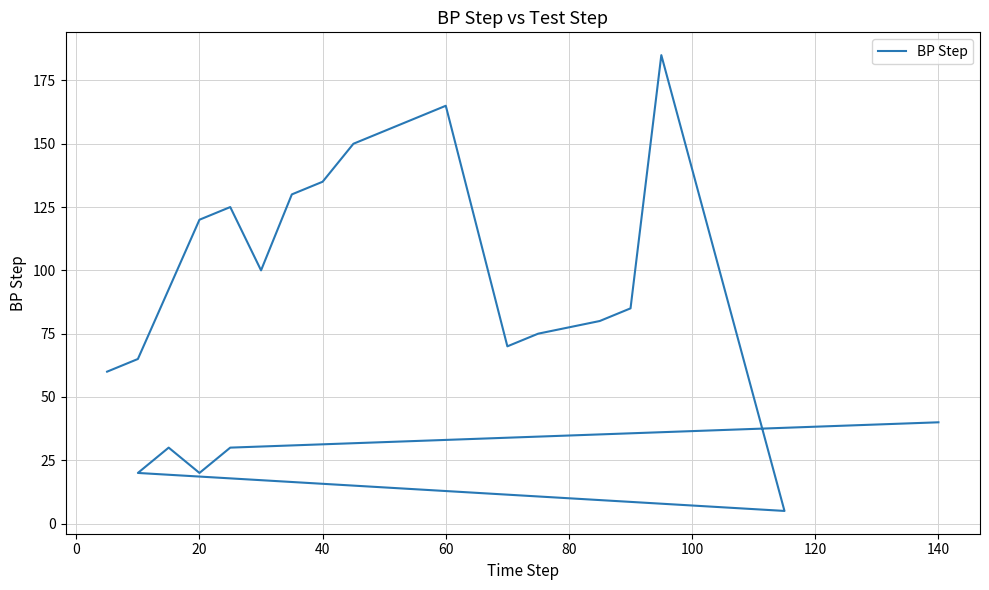

What is the average value?

91